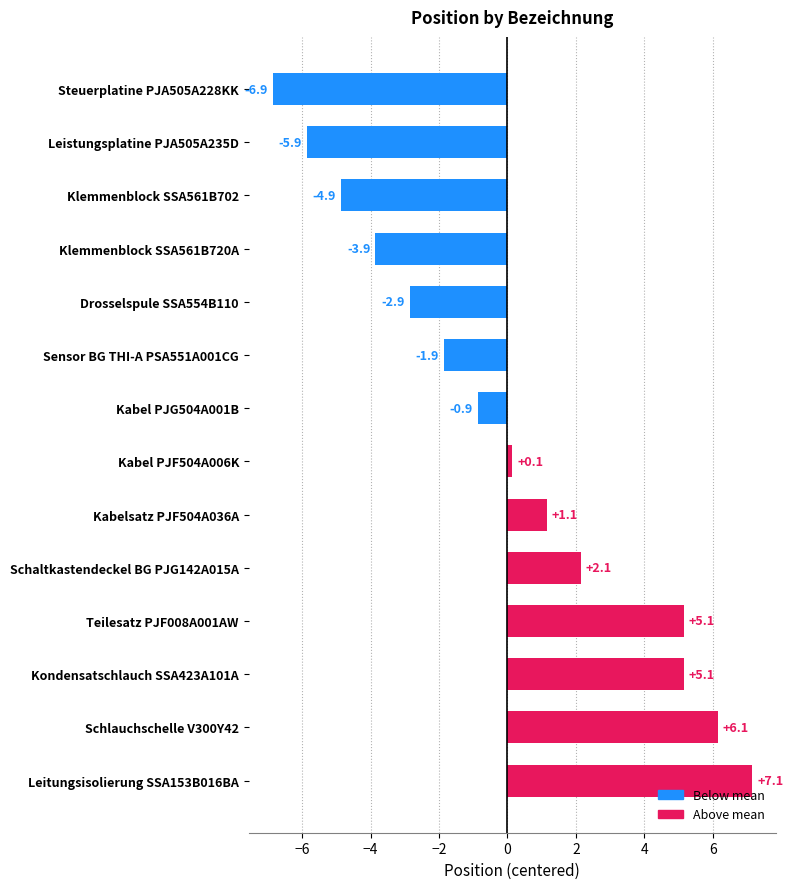

What is the difference between the maximum and second lowest values?

13.0